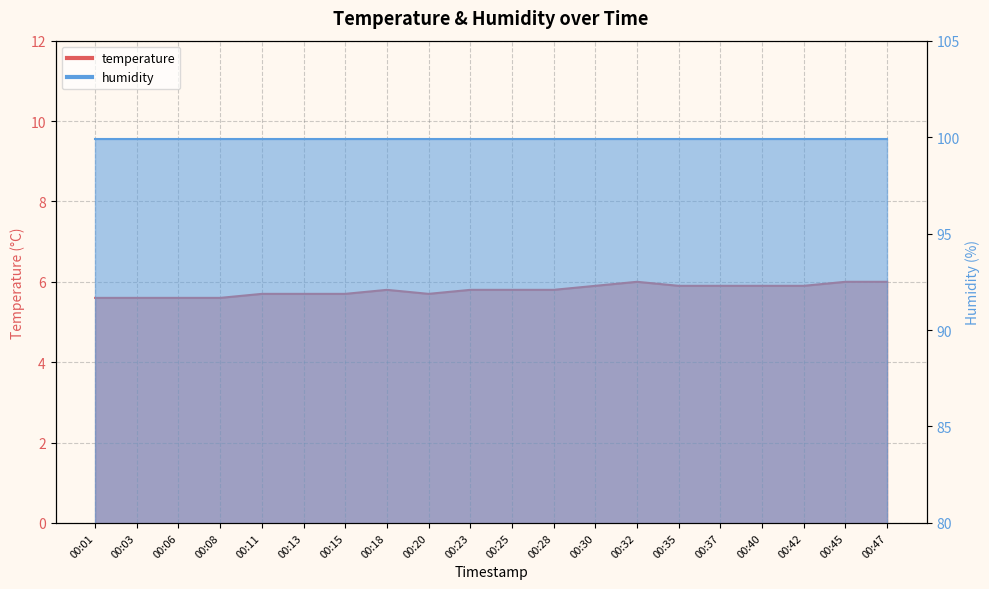

How many points are lower than both their immediate neighbors (excluding endpoints)?

1